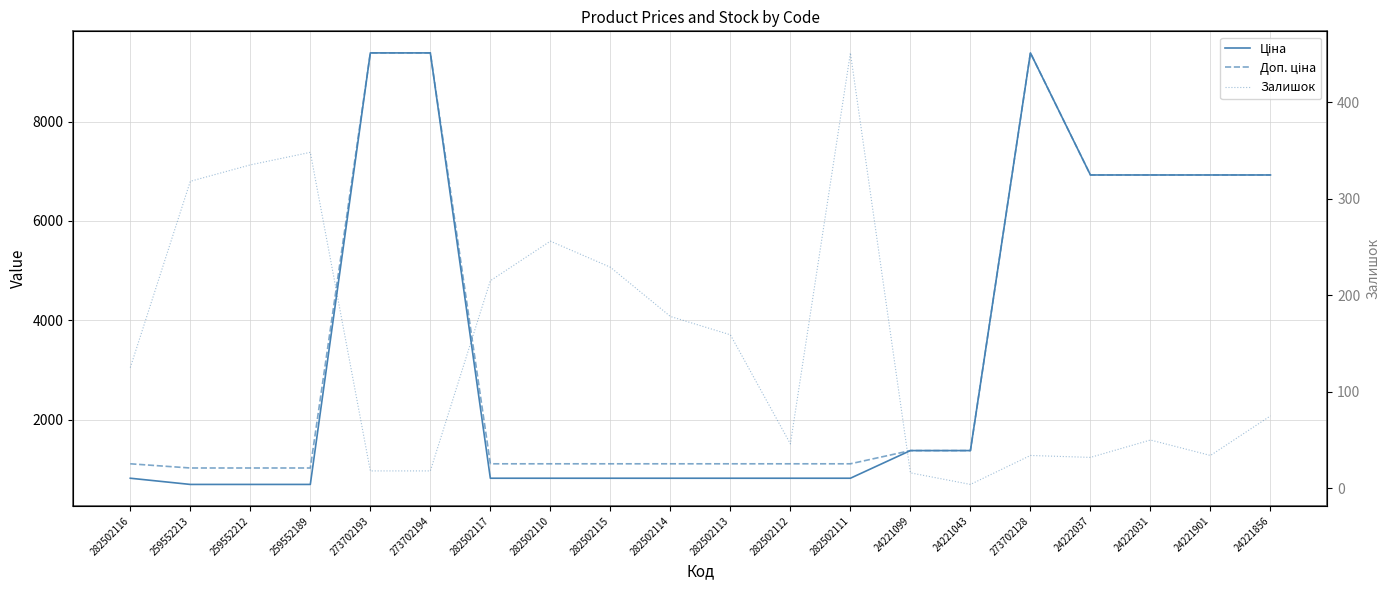

Reading right to left, extract all data points from this chart.

Ціна: 24221856=6925.7	24221901=6925.7	24222031=6925.7	24222037=6925.7	273702128=9384.0	24221043=1375.4	24221099=1375.4	282502111=818.5	282502112=818.5	282502113=818.5	282502114=818.5	282502115=818.5	282502110=818.5	282502117=818.5	273702194=9384.0	273702193=9384.0	259552189=693.7	259552212=693.7	259552213=693.7	282502116=818.5
Доп. ціна: 24221856=6925.7	24221901=6925.7	24222031=6925.7	24222037=6925.7	273702128=9384.0	24221043=1375.0	24221099=1375.0	282502111=1109.2	282502112=1109.2	282502113=1109.2	282502114=1109.2	282502115=1109.2	282502110=1109.2	282502117=1109.2	273702194=9384.0	273702193=9384.0	259552189=1024.6	259552212=1024.6	259552213=1024.6	282502116=1109.2
Залишок: 24221856=75.0	24221901=34.0	24222031=50.0	24222037=32.0	273702128=34.0	24221043=4.0	24221099=16.0	282502111=451.0	282502112=46.0	282502113=159.0	282502114=178.0	282502115=229.0	282502110=256.0	282502117=215.0	273702194=18.0	273702193=18.0	259552189=348.0	259552212=335.0	259552213=318.0	282502116=125.0